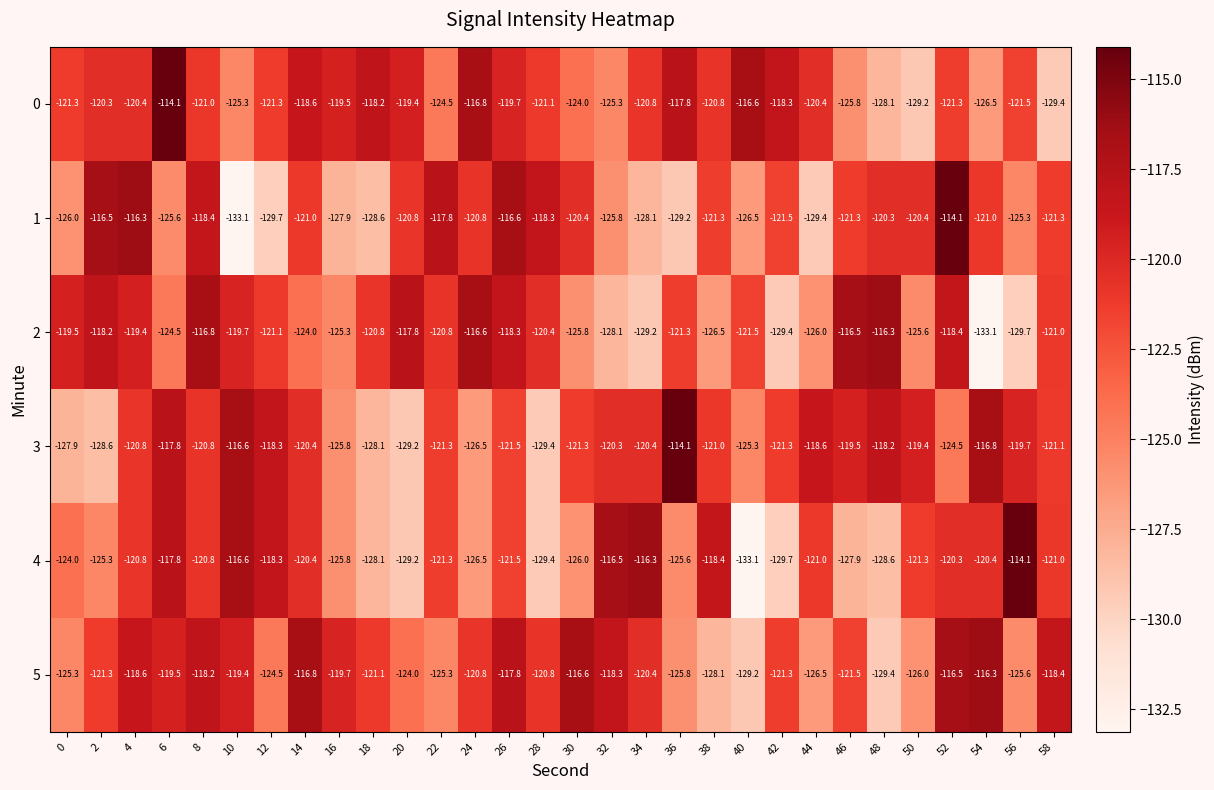

What is the average value of the 1 series?

-122.8